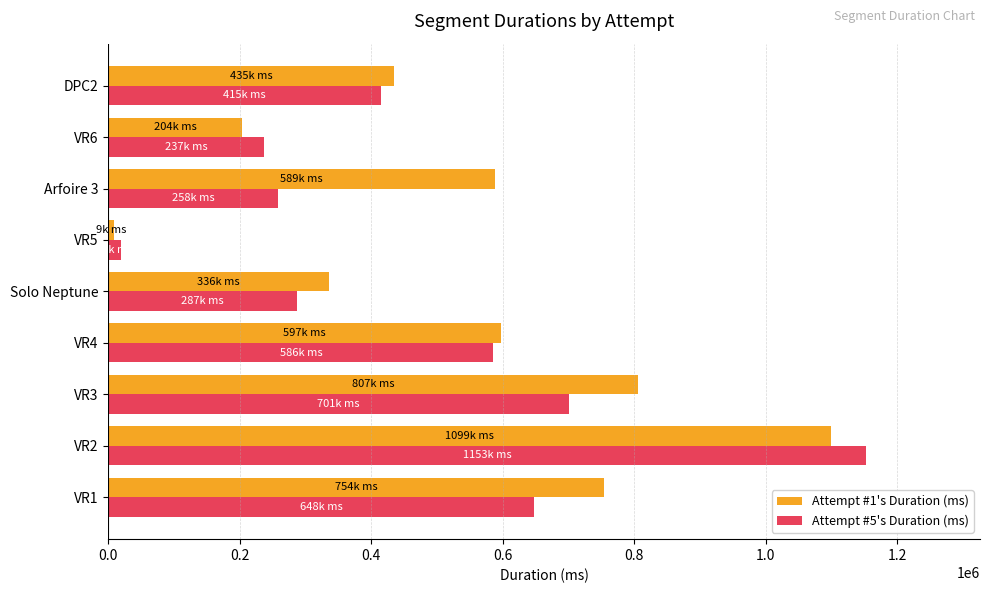

At which category does the chart reach its peak across all series?

VR2